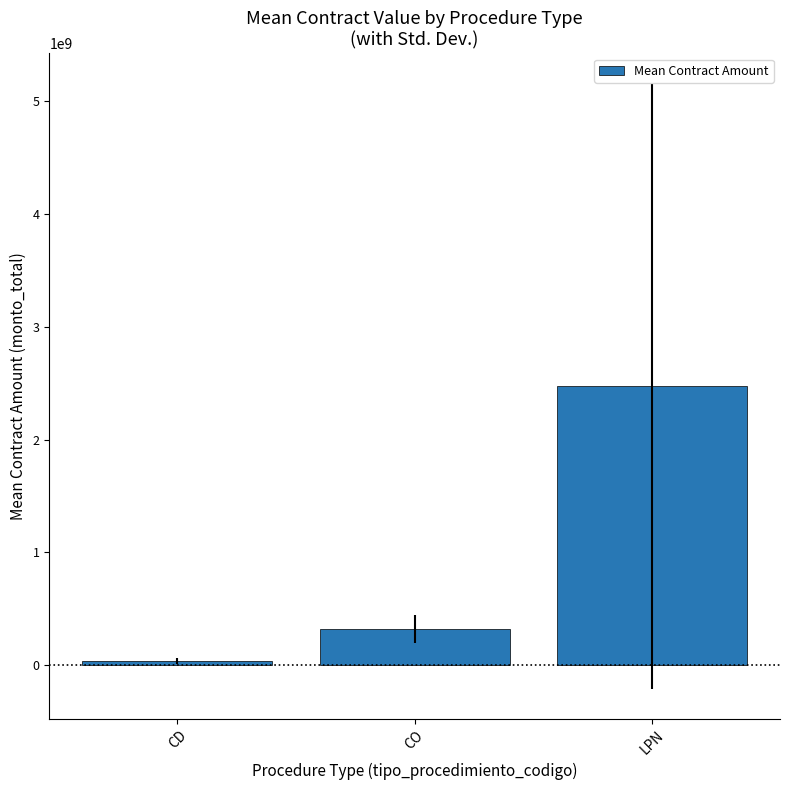

At which label is the value closest to 1254176705?

CO